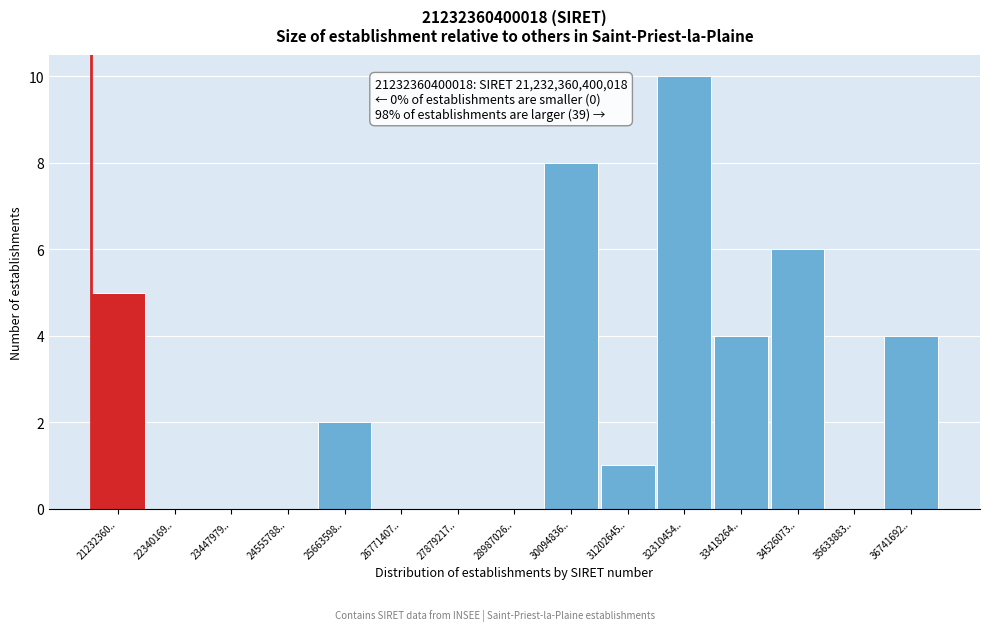

Reading right to left, extract all data points from this chart.

36741692..=4	35633883..=0	34526073..=6	33418264..=4	32310454..=10	31202645..=1	30094836..=8	28987026..=0	27879217..=0	26771407..=0	25663598..=2	24555788..=0	23447979..=0	22340169..=0	21232360..=5